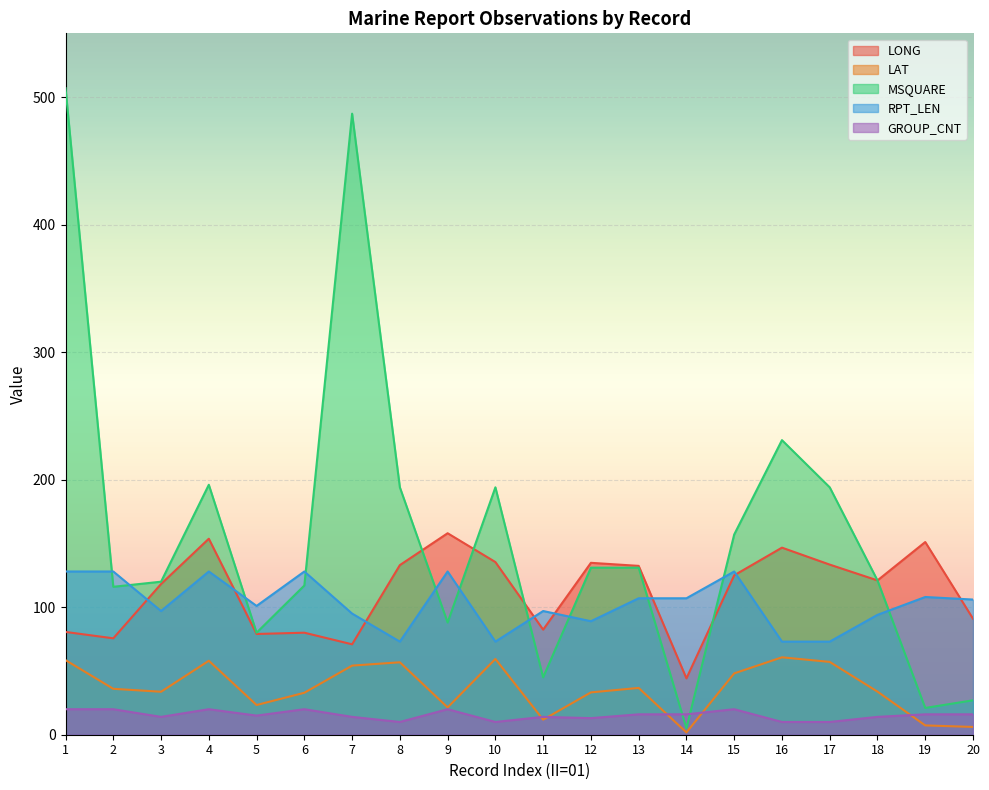

Between 18 and 8, which is larger?

8